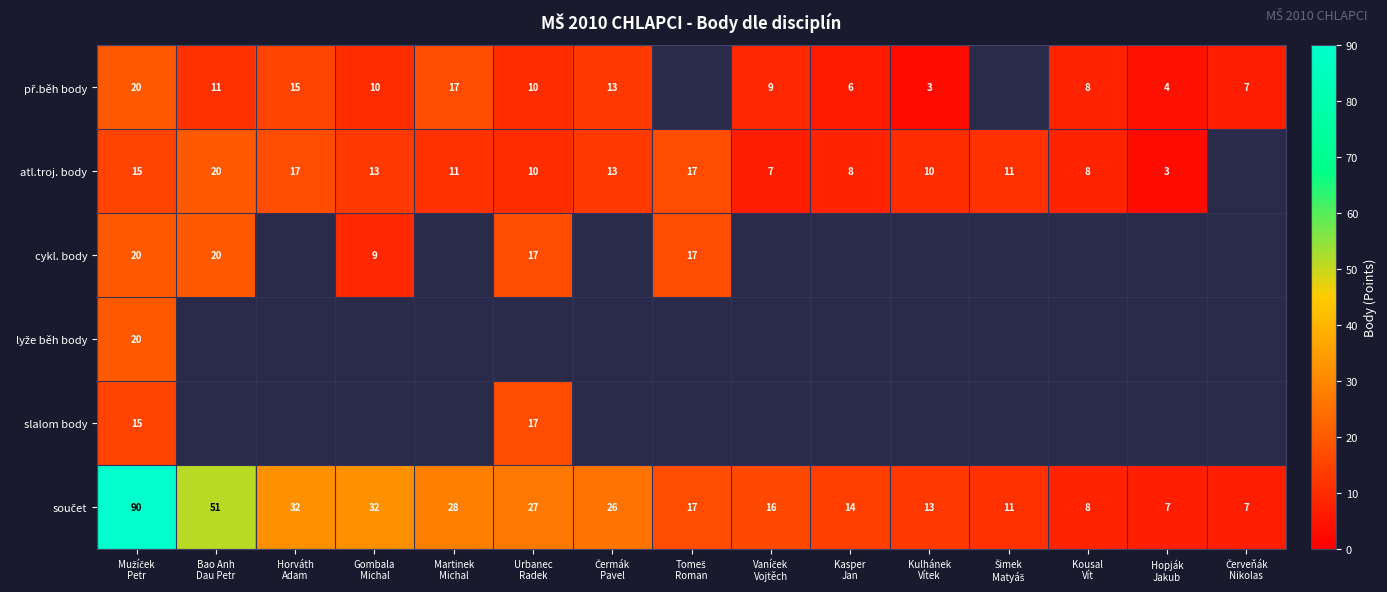

Is the value of atl.troj. body at Šimek Matyáš greater than the value of slalom body at Kulhánek Vítek?

No